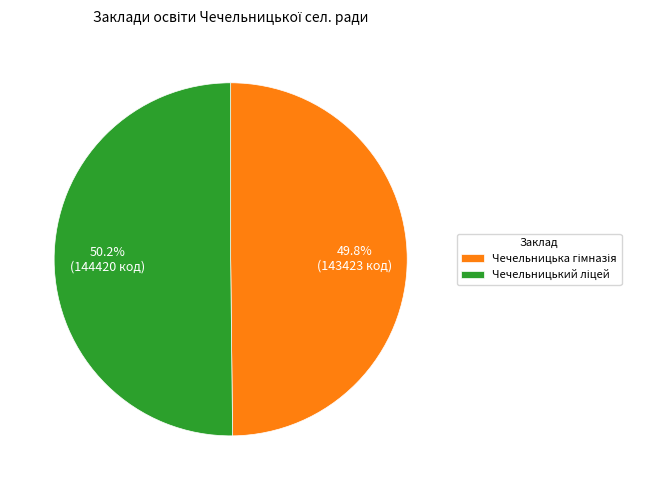

Does any single category account for the majority?

Yes